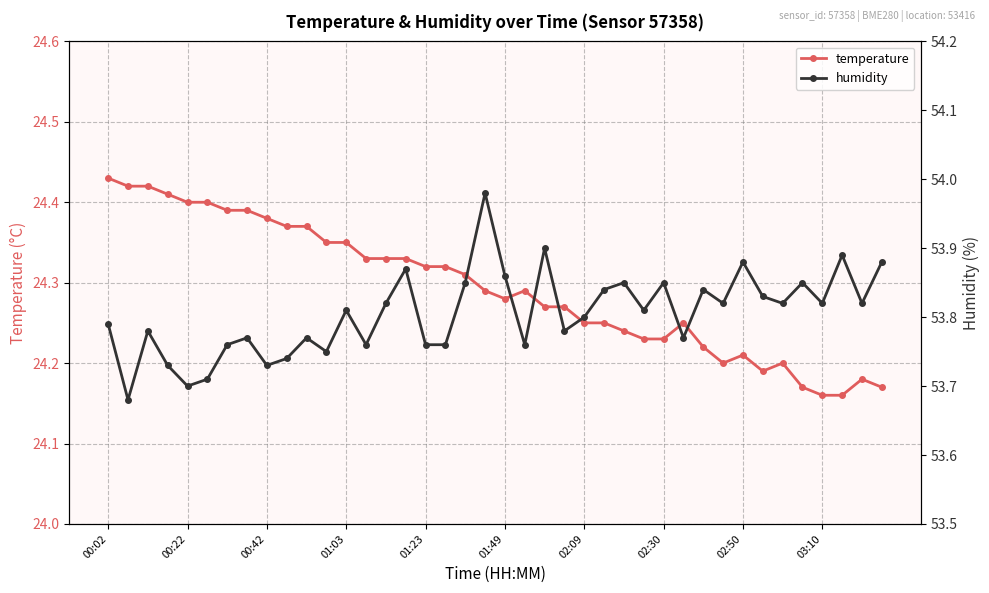

How many temperature values are between 24 and 25?

40